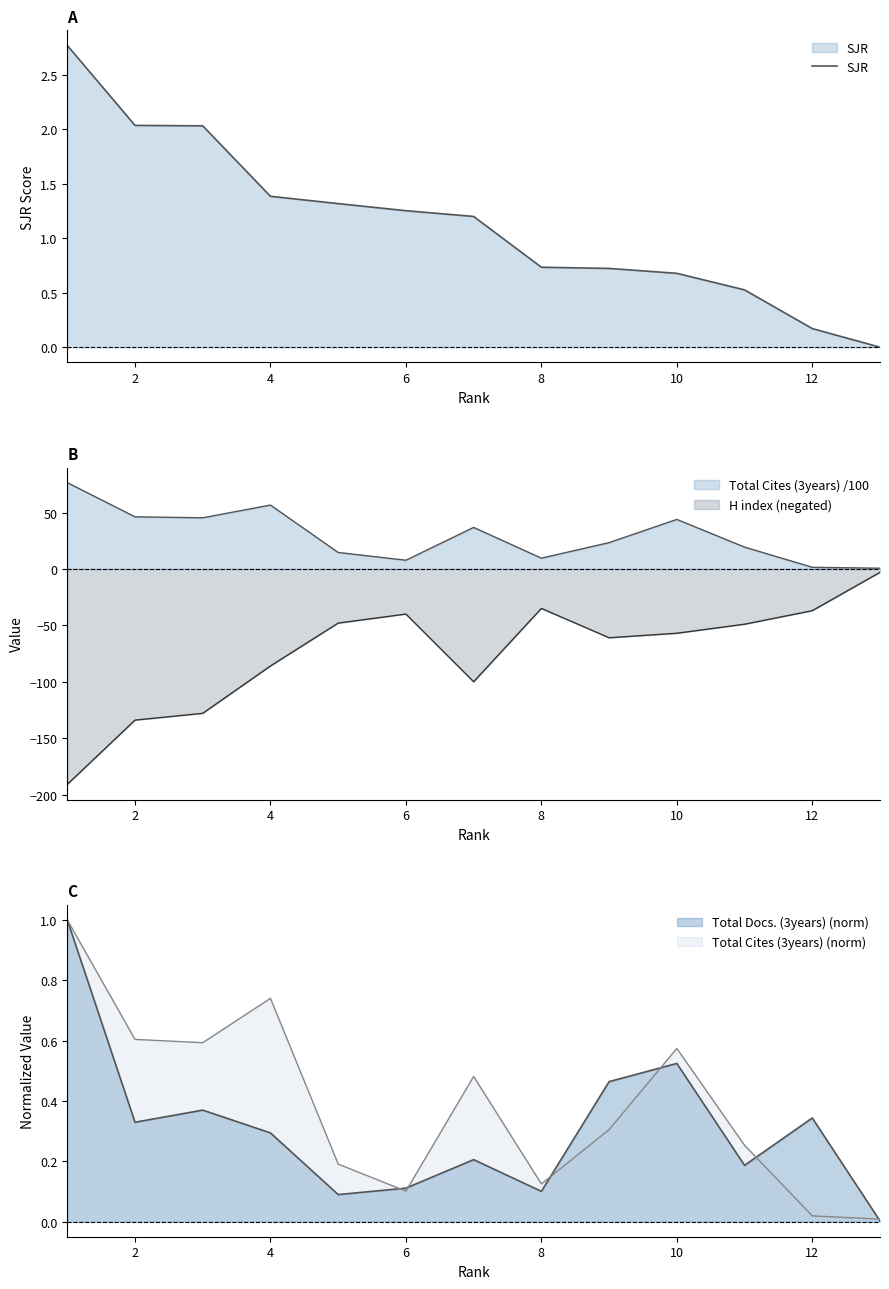

True or false: there are more than 2 points higher than both neighbors.

False